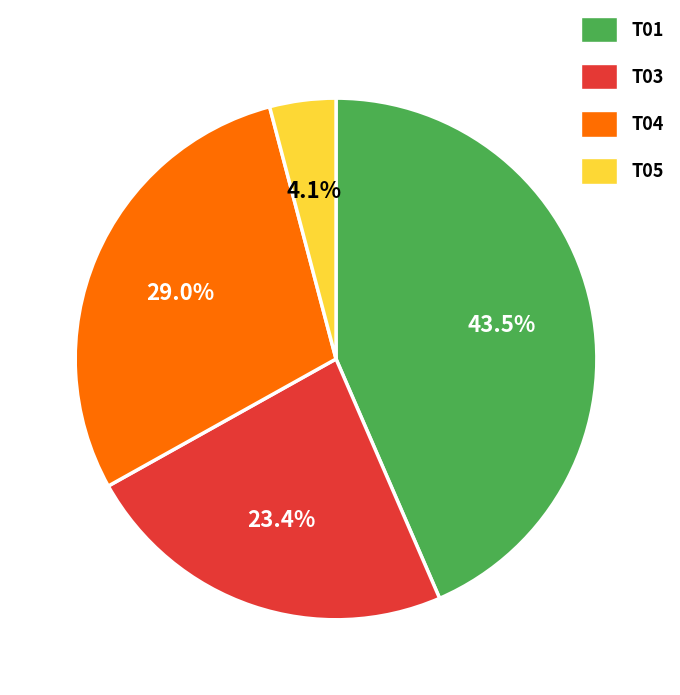

Between T05 and T01, which is larger?

T01